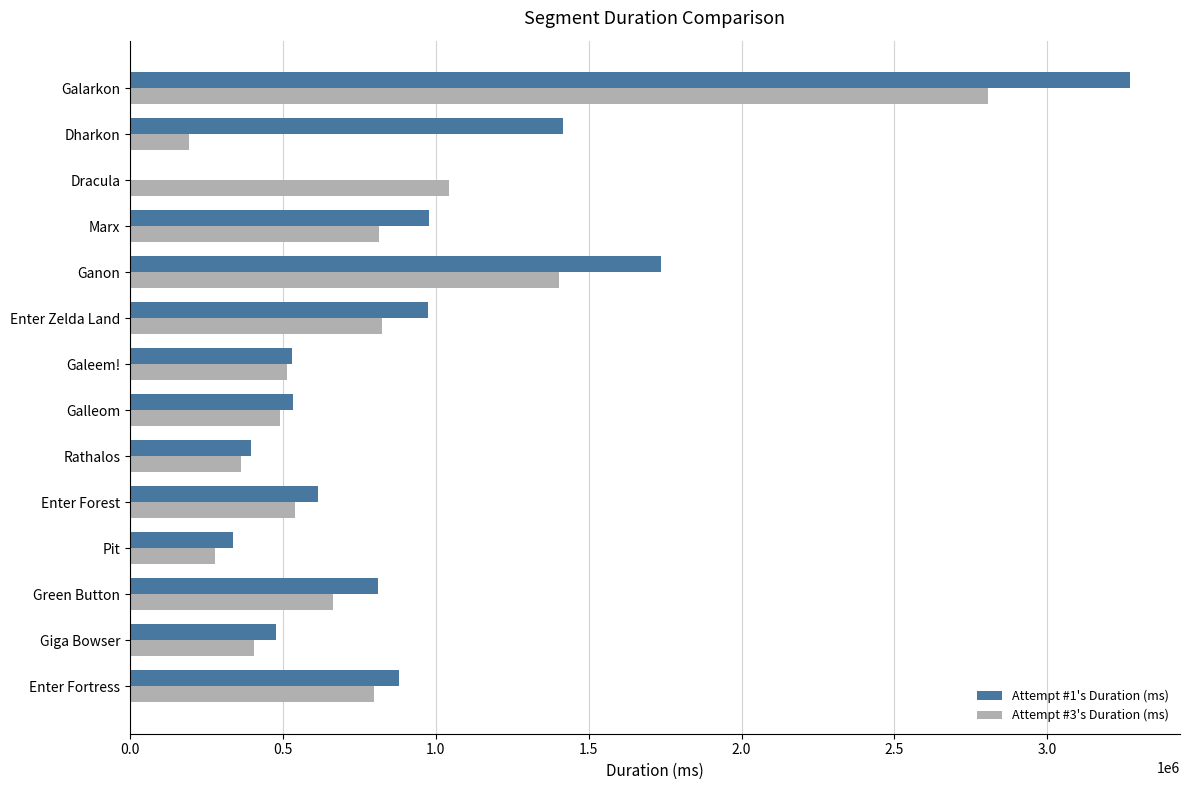

At which label is Attempt #3's Duration (ms) closest to 1499308?

Ganon